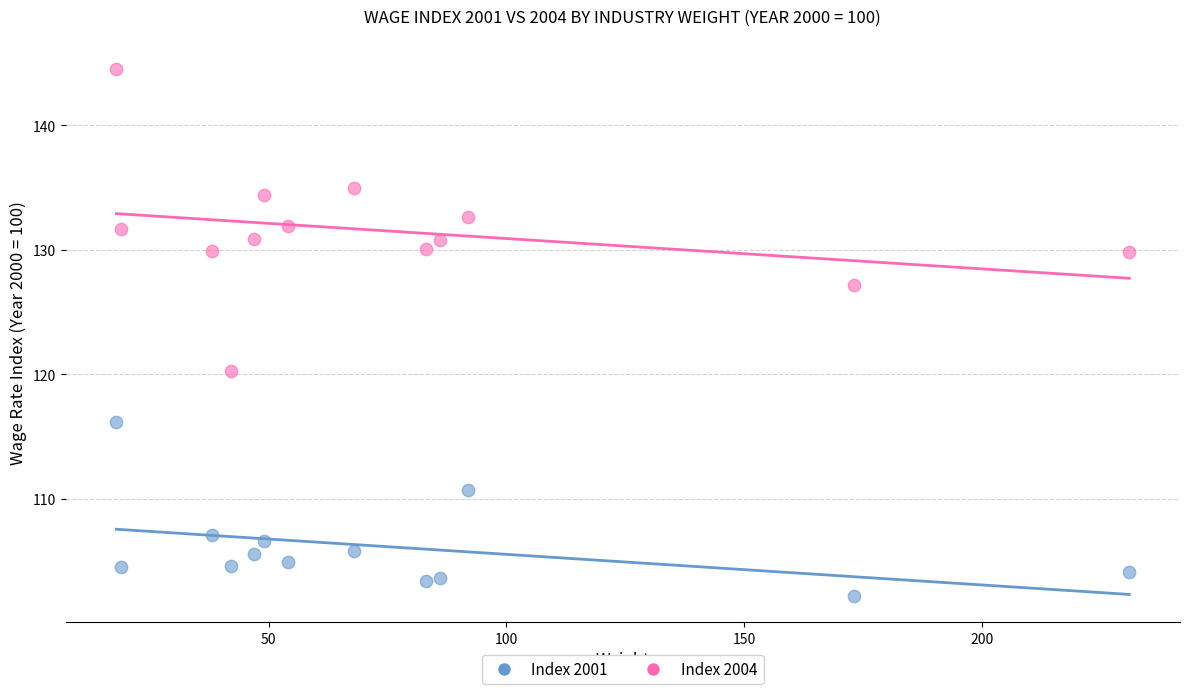

Across all series, what Y value is closest to 123?

120.3